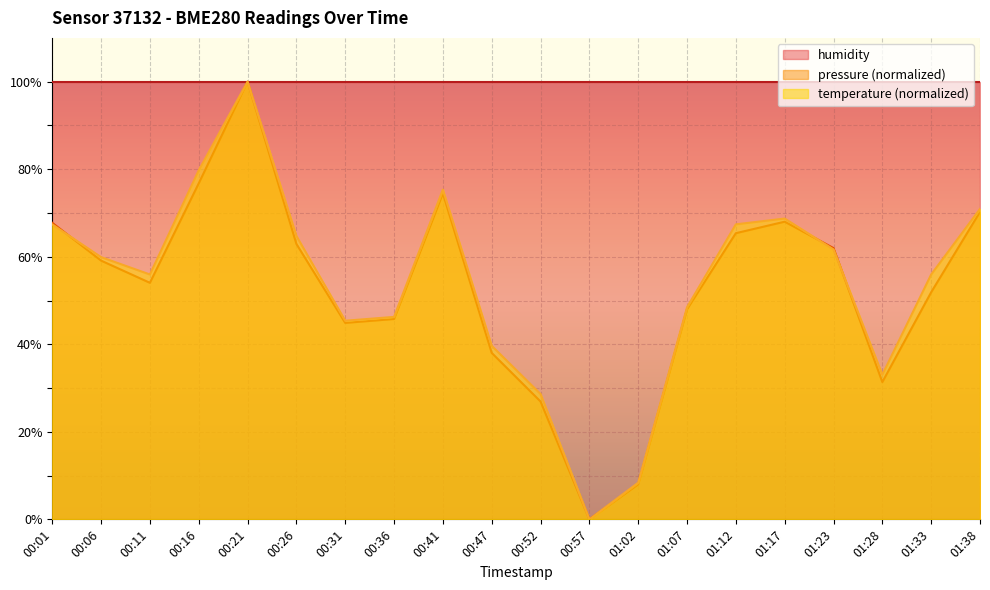

What is the maximum value shown in the chart?

100.0